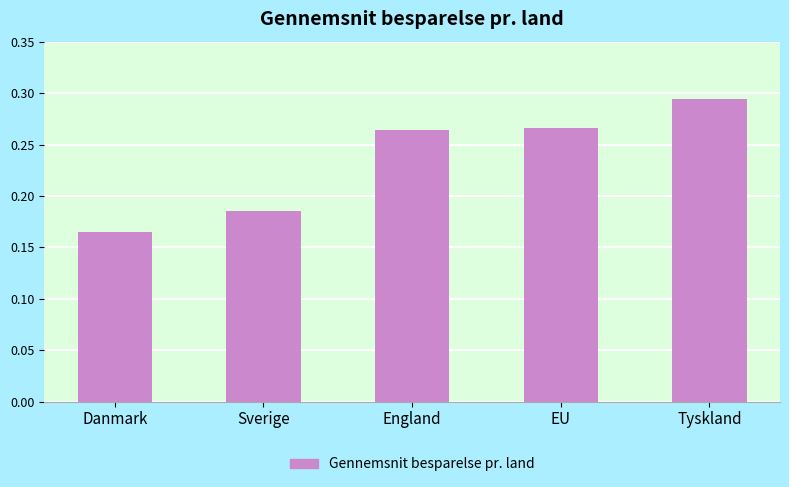

What is the sum of all values?

1.2